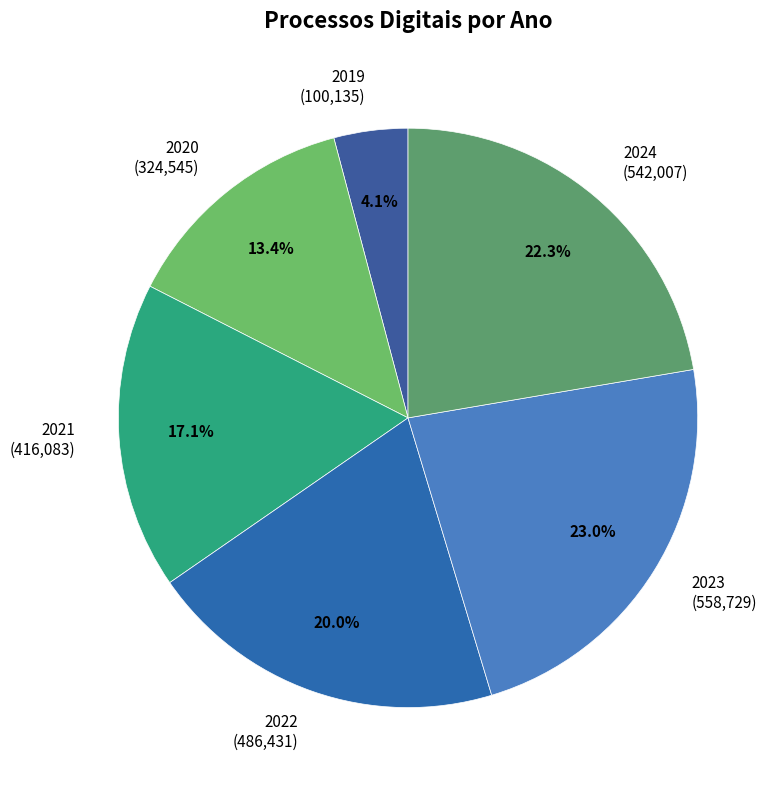

Between 2024 and 2020, which is larger?

2024